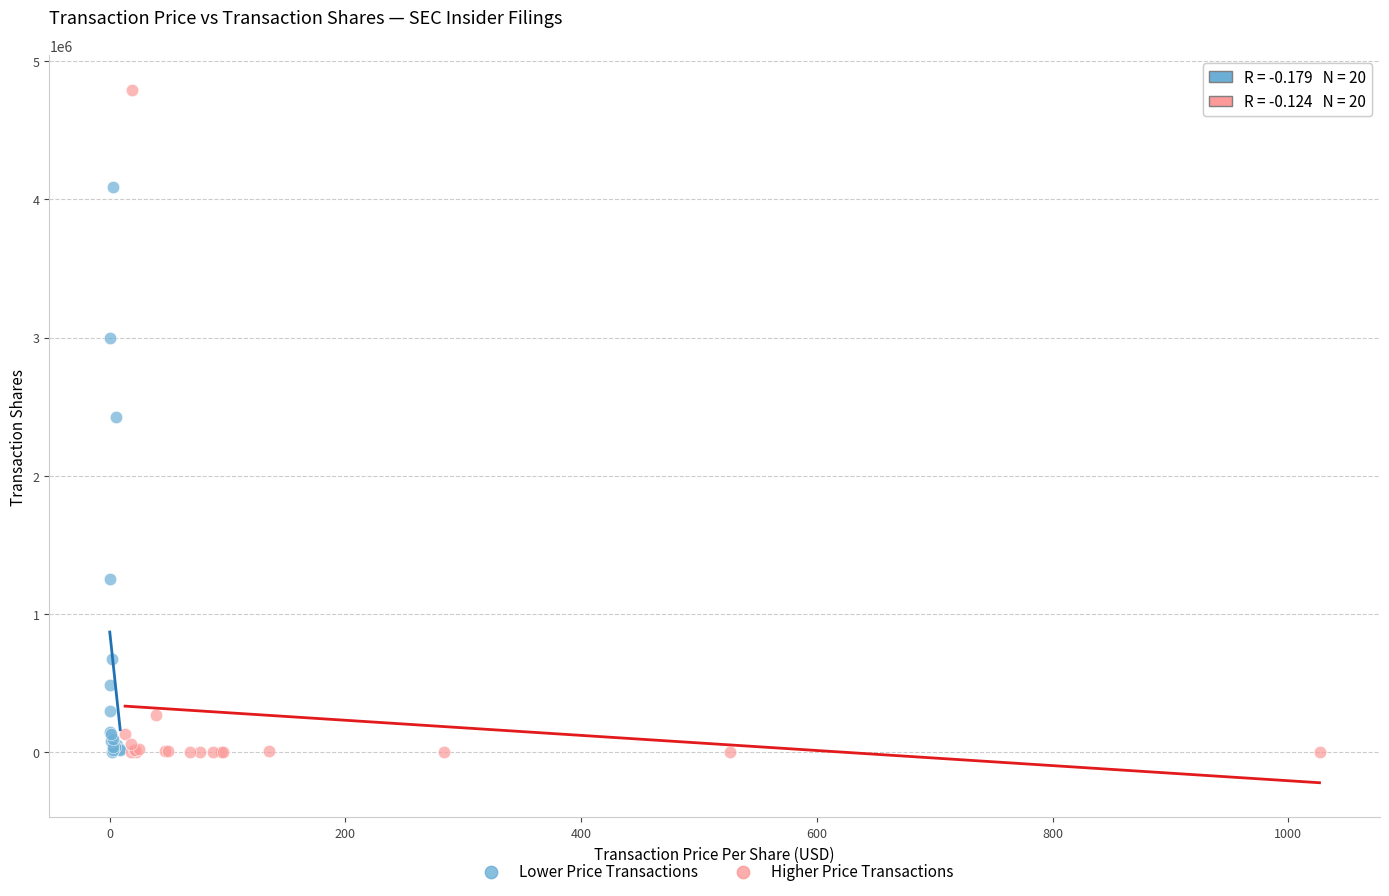

Which series contains the highest Y value?

Higher Price Transactions